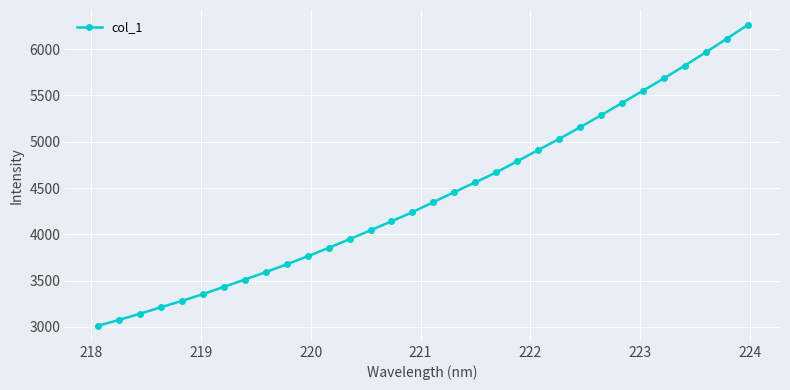

What is the minimum value shown in the chart?

3013.0